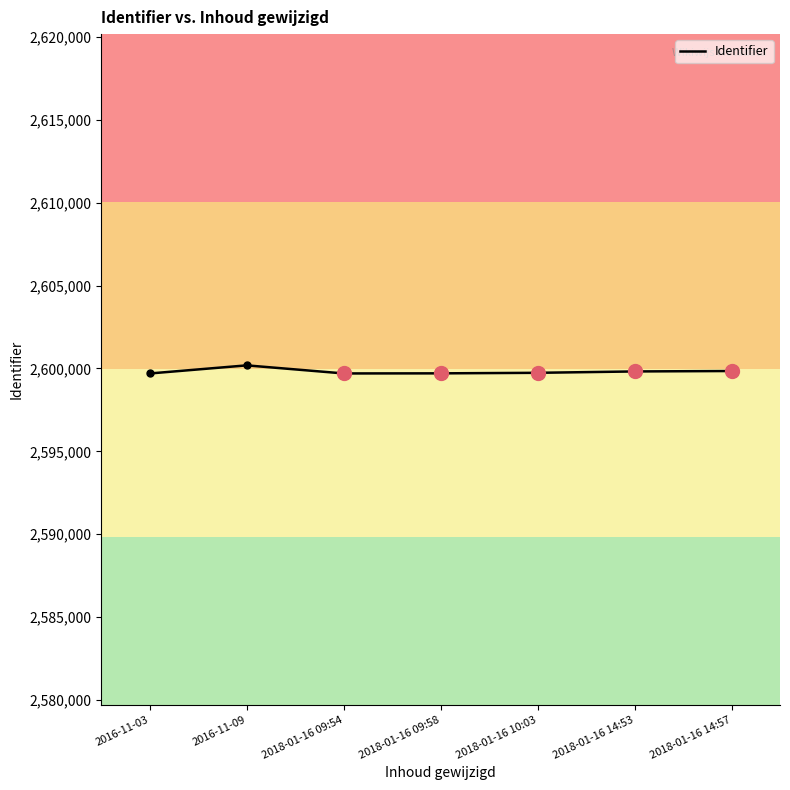

The chart shows a value of 3545905 at 2018-01-16 14:57. True or false?

False